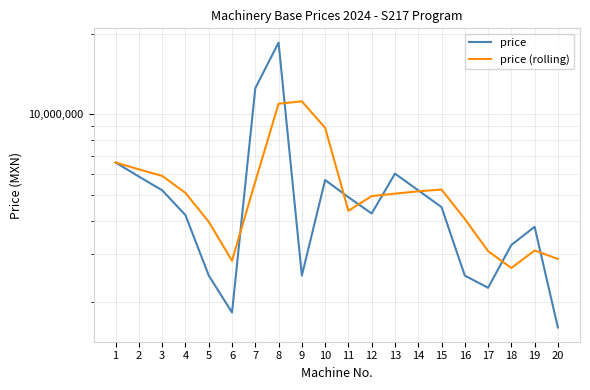

At 11, list the series in order from largest to smallest.

price, price (rolling)